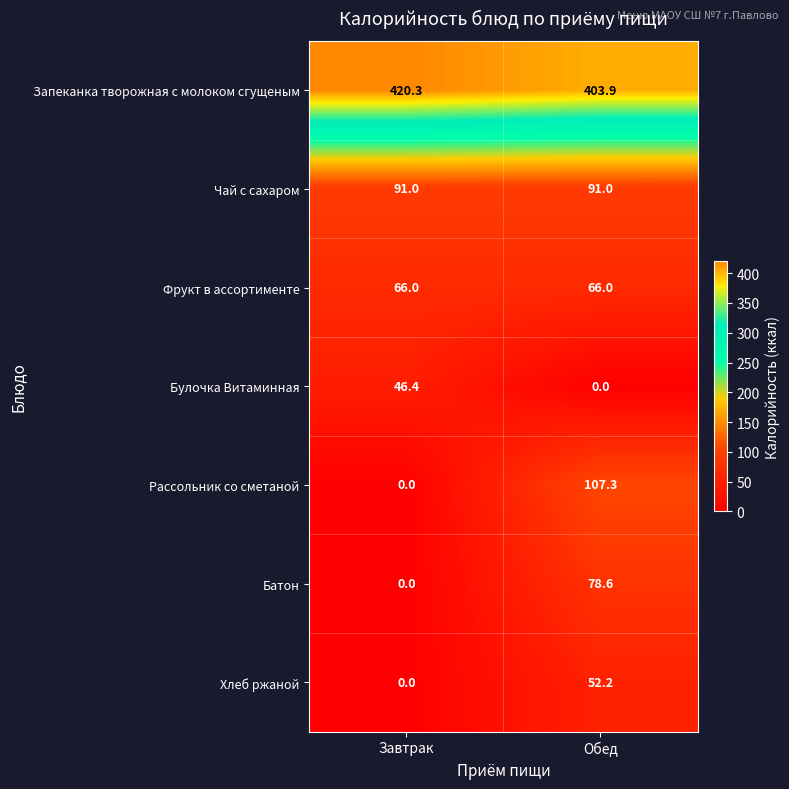

True or false: Запеканка творожная с молоком сгущеным has a value of 403.9 at Обед.

True